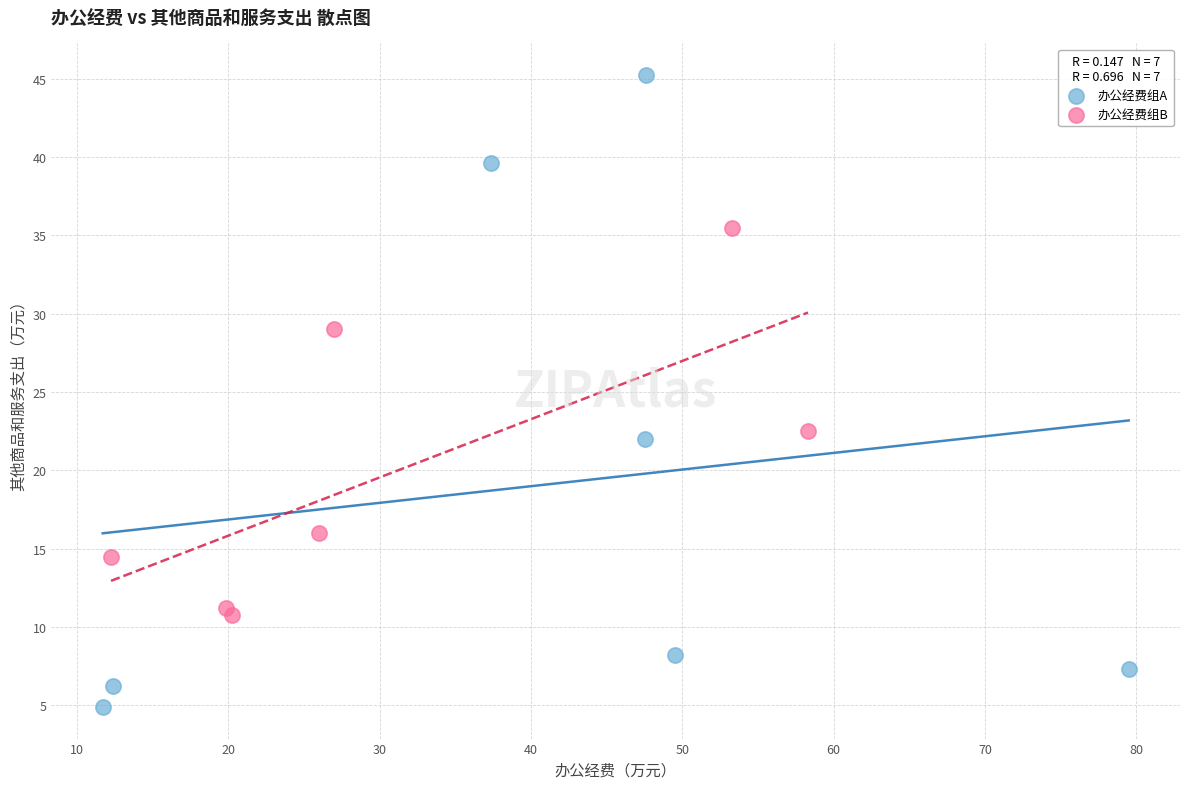

Which series reaches the maximum Y coordinate?

办公经费组A